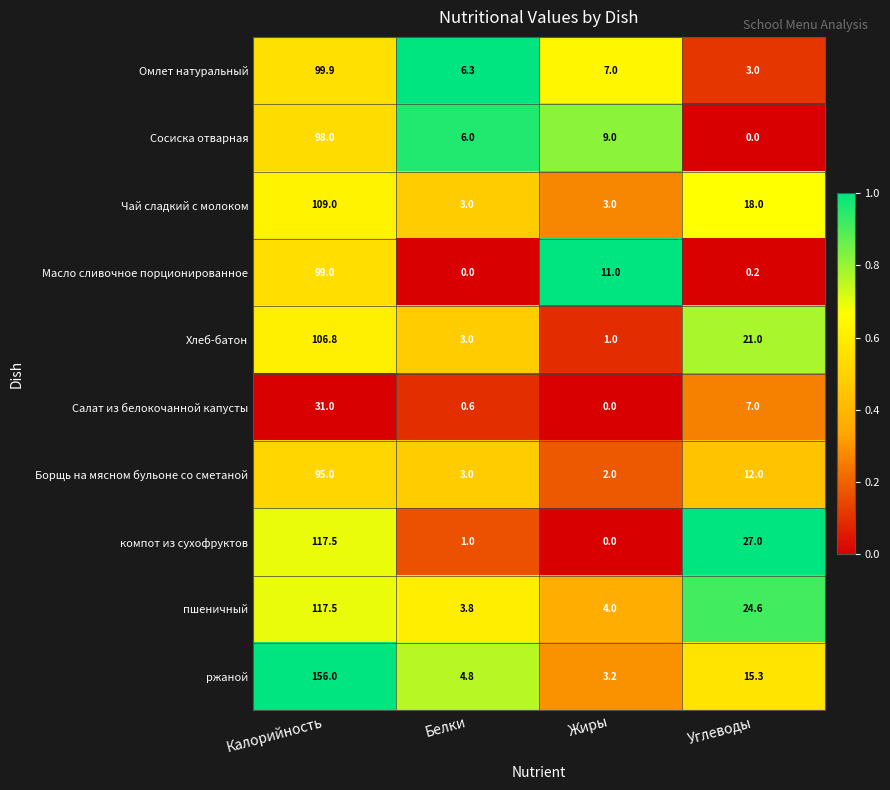

Where does the Сосиска отварная series first go above 9?

Калорийность